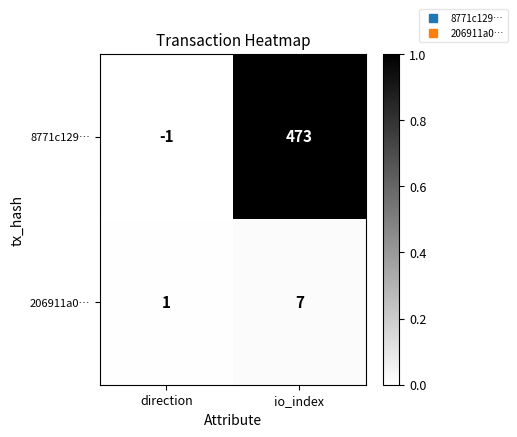

What is the sum of the 206911a0… values at io_index and direction?

8